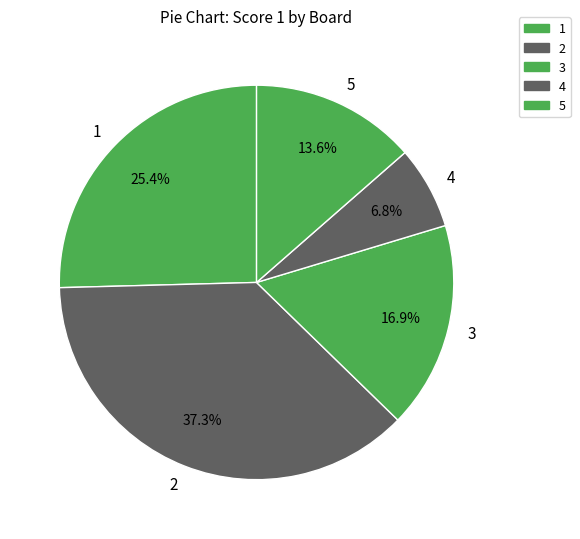

True or false: 1 accounts for 13% of the total.

False